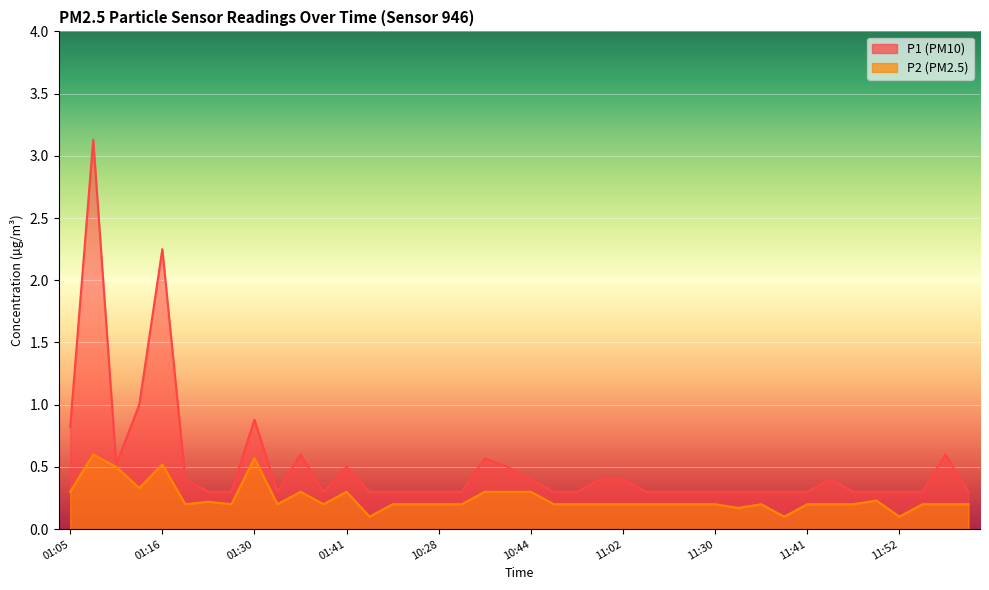

The P2 series shows 0.4 at 11:08. True or false?

False